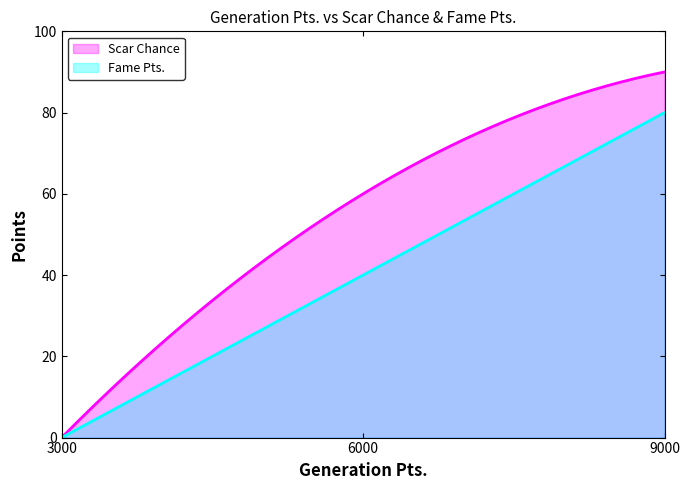

How many lines are shown in the chart?

2